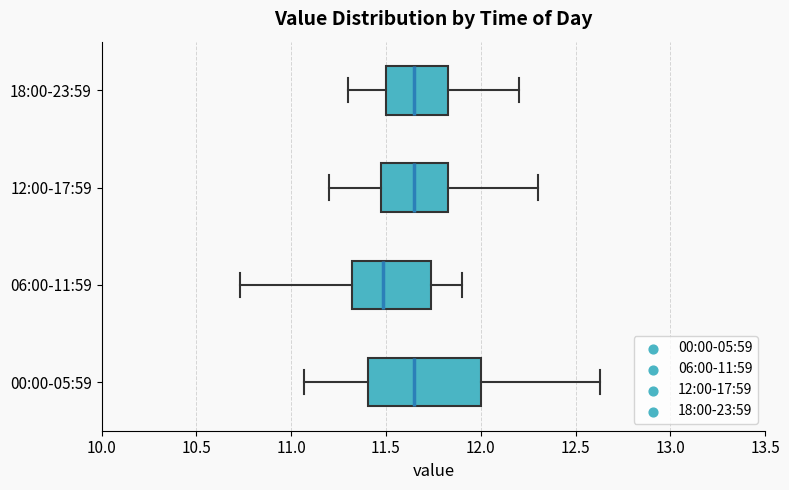

Where does the right whisker of the box for 18:00-23:59 end on the x-axis? The values are not printed on the chart, so give them approximately, as read against the axis.

12.20